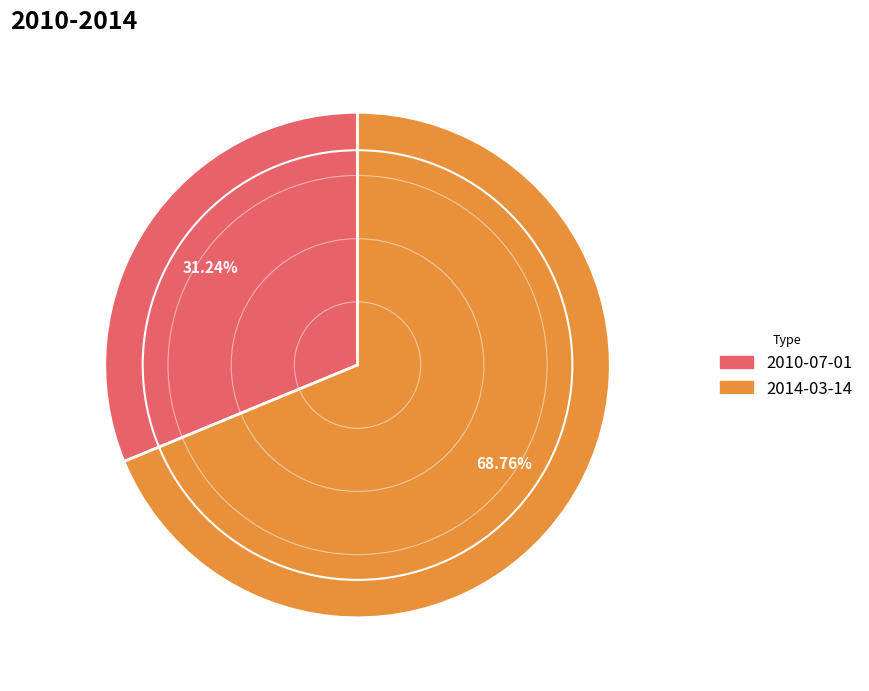

To the nearest percent, what portion does 2014-03-14 represent?

69%